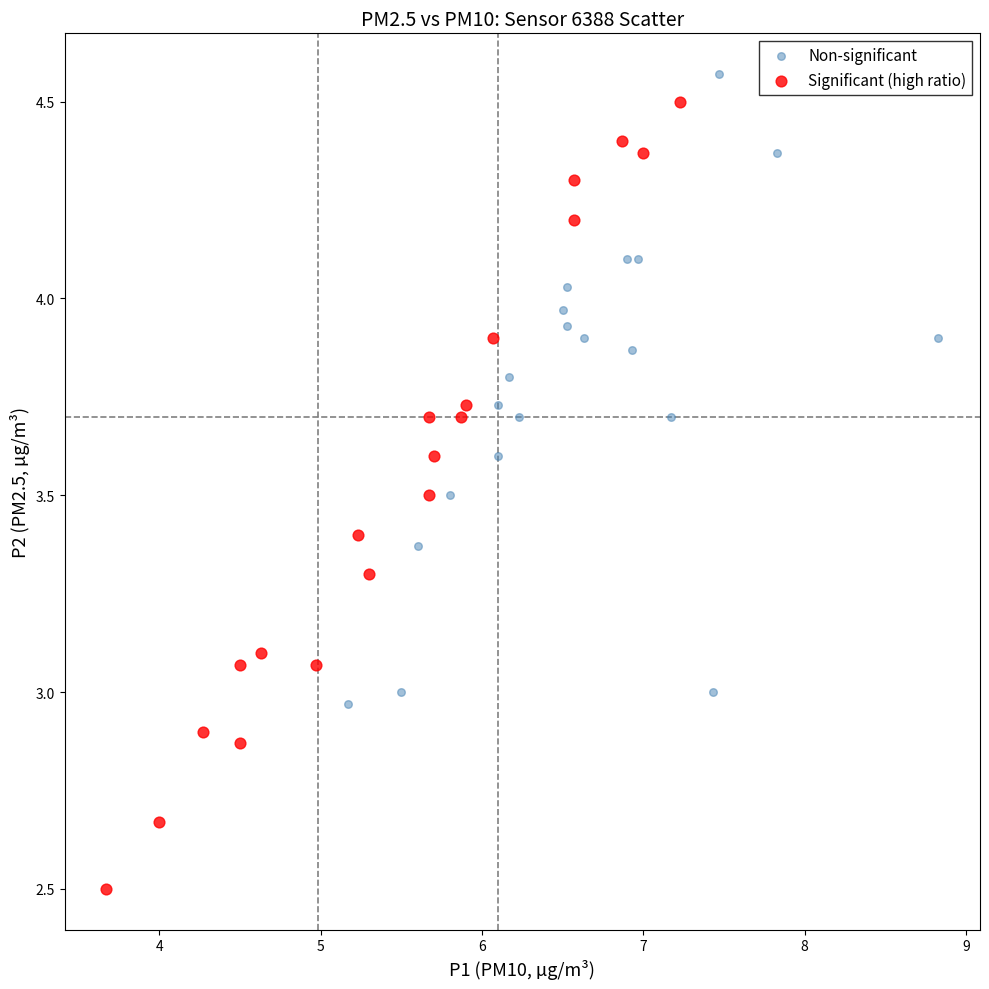

What are all the series names shown in the legend?

Non-significant, Significant (high ratio)